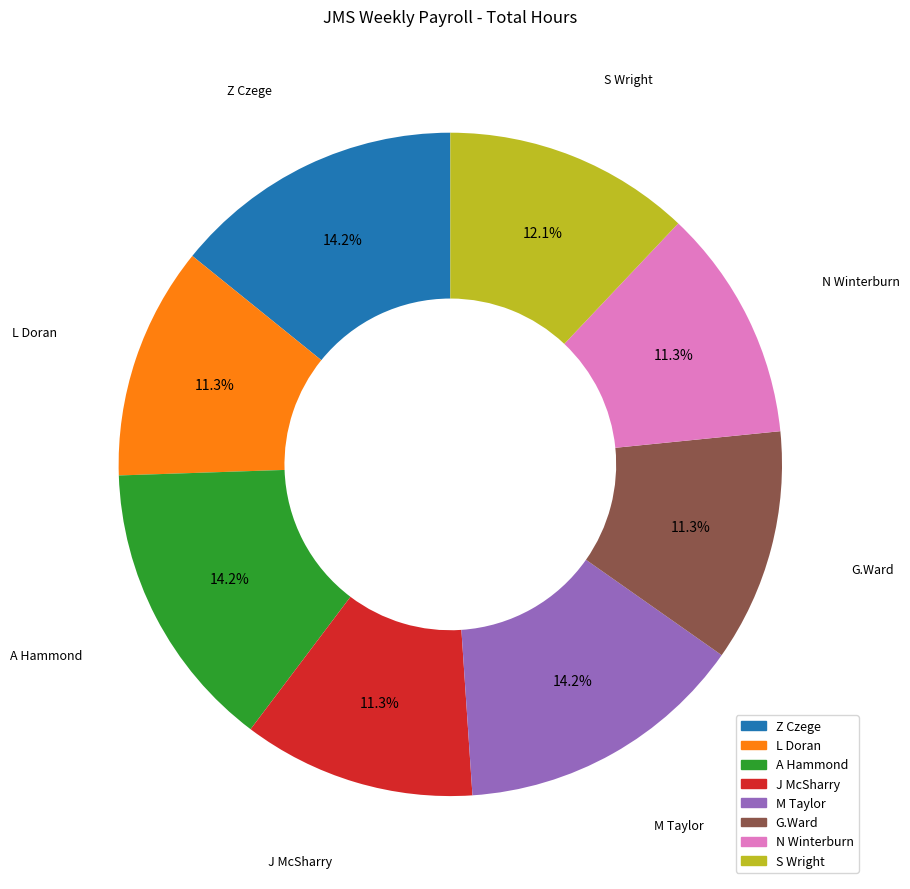

To the nearest percent, what is the difference between the J McSharry and S Wright slice percentages?

1%